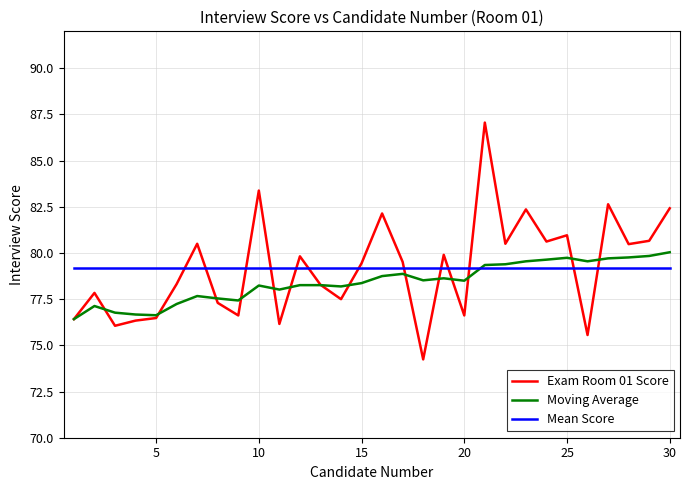

True or false: Exam Room 01 Score and Mean Score cross at least once.

True